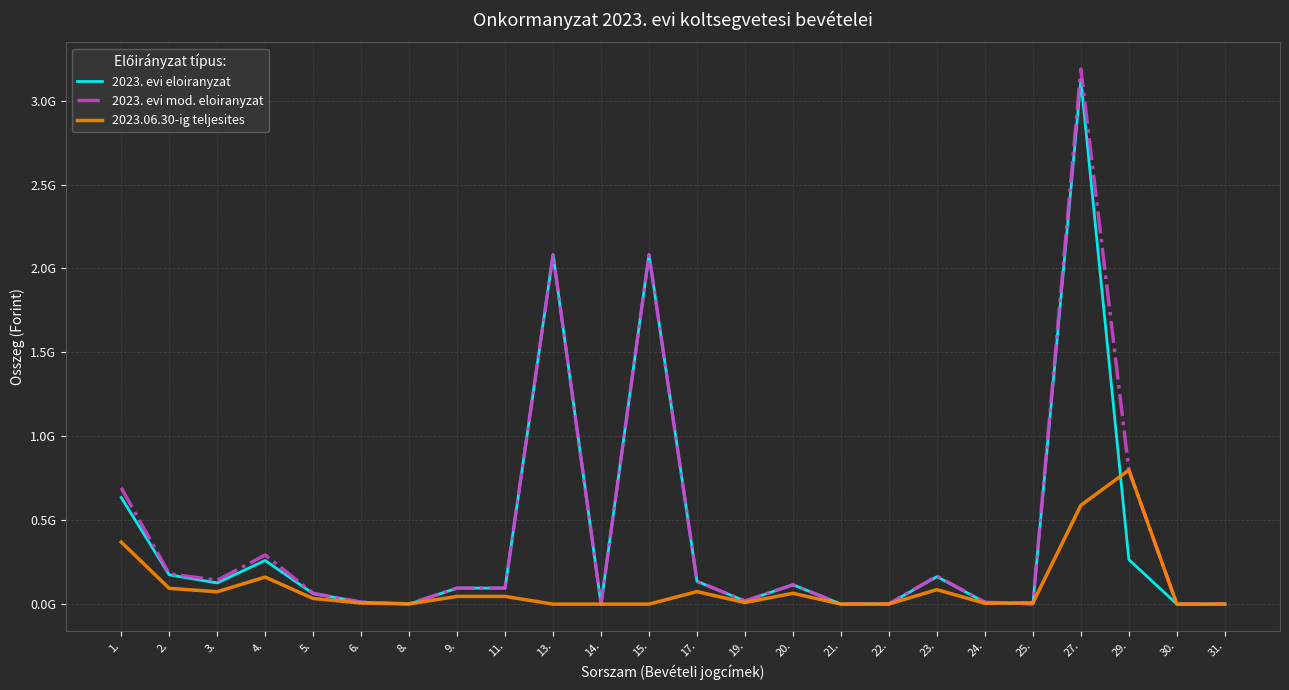

Reading left to right, extract all data points from this chart.

2023. evi eloiranyzat: 635095589	174521881	126243730	259893967	62393573	12042438	0	95455969	95455969	2082429878	0	2082429878	135717500	18500000	115317500	250000	1650000	163529762	10887000	0	3123115698	265492490	0	0
2023. evi mod. eloiranyzat: 692992982	180670681	142001823	292501392	64484387	12042438	1292261	95455969	95455969	2082429878	0	2082429878	135717500	18500000	115317500	250000	1650000	167122920	10887000	3099000	3187705249	798593471	0	350837
2023.06.30-ig teljesites: 369816327	93948748	73840950	160940419	33531882	6262067	1292261	45894485	45894485	0	0	0	74431900	9198990	64635009	10000	587901	86294590	4776361	7494787	588708450	798593471	0	350837